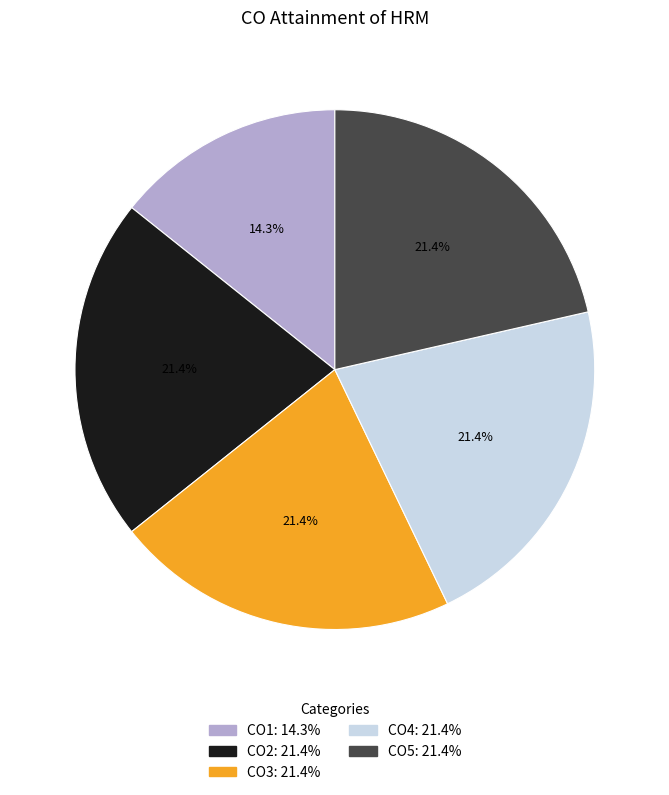

What percentage is the CO1 slice, to the nearest percent?

14%